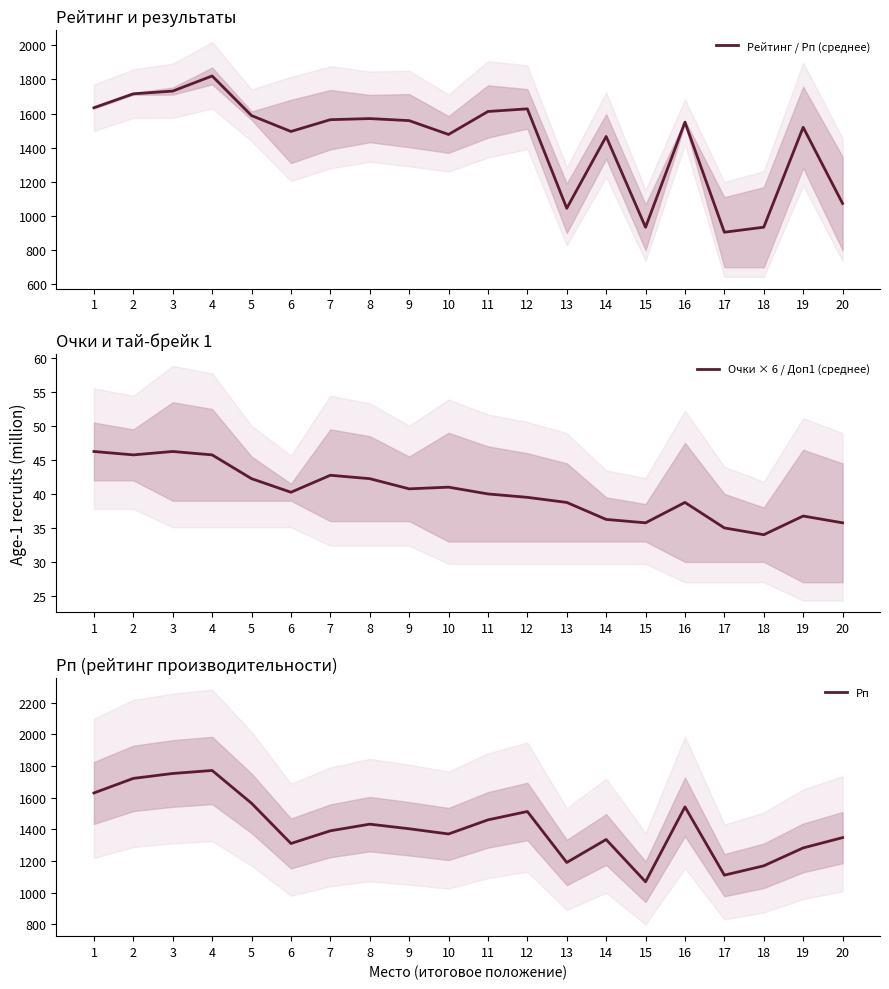

Reading right to left, list all the values displayed in this chart.

Рейтинг / Рп (среднее): 20=1073.5	19=1519.5	18=934.5	17=905.0	16=1549.5	15=934.0	14=1465.5	13=1045.0	12=1627.5	11=1612.0	10=1477.5	9=1558.5	8=1570.5	7=1564.0	6=1495.0	5=1588.0	4=1820.0	3=1731.5	2=1715.5	1=1634.0
Очки × 6 / Доп1 (среднее): 20=35.8	19=36.8	18=34.0	17=35.0	16=38.8	15=35.8	14=36.2	13=38.8	12=39.5	11=40.0	10=41.0	9=40.8	8=42.2	7=42.8	6=40.2	5=42.2	4=45.8	3=46.2	2=45.8	1=46.2
Рп: 20=1347.0	19=1282.0	18=1169.0	17=1110.0	16=1541.0	15=1068.0	14=1335.0	13=1190.0	12=1512.0	11=1459.0	10=1370.0	9=1403.0	8=1432.0	7=1390.0	6=1310.0	5=1564.0	4=1771.0	3=1752.0	2=1721.0	1=1629.0